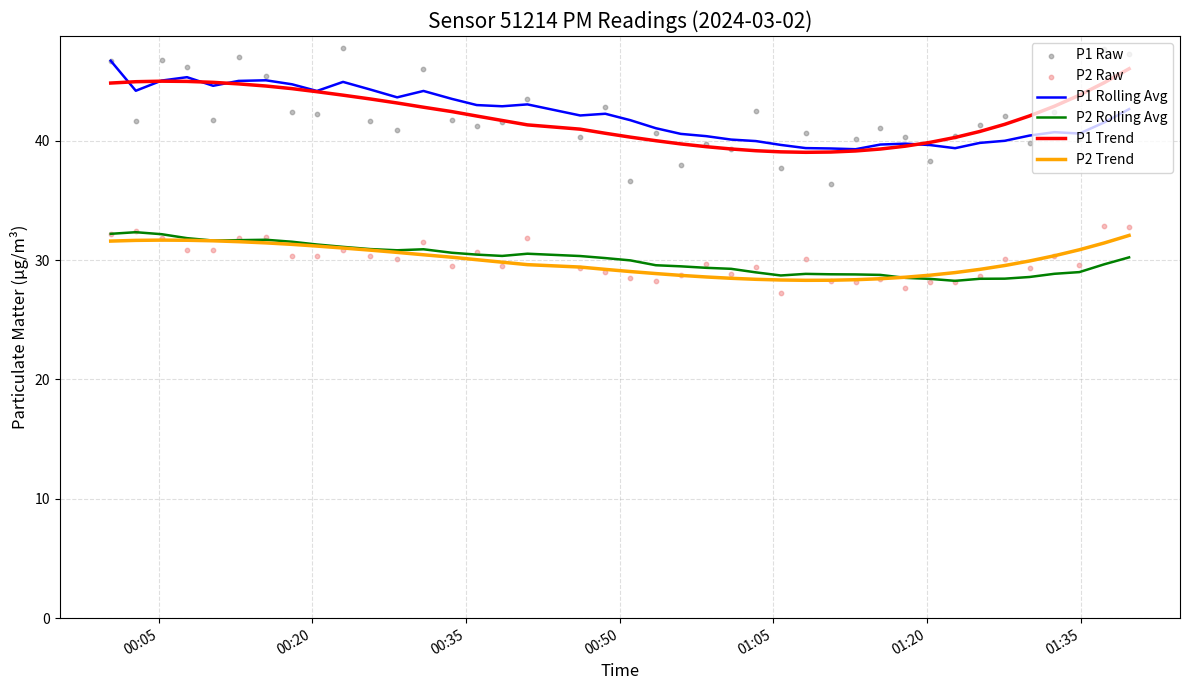

What are all the series names shown in the legend?

P1 Rolling Avg, P2 Rolling Avg, P1 Trend, P2 Trend, P1 Raw, P2 Raw